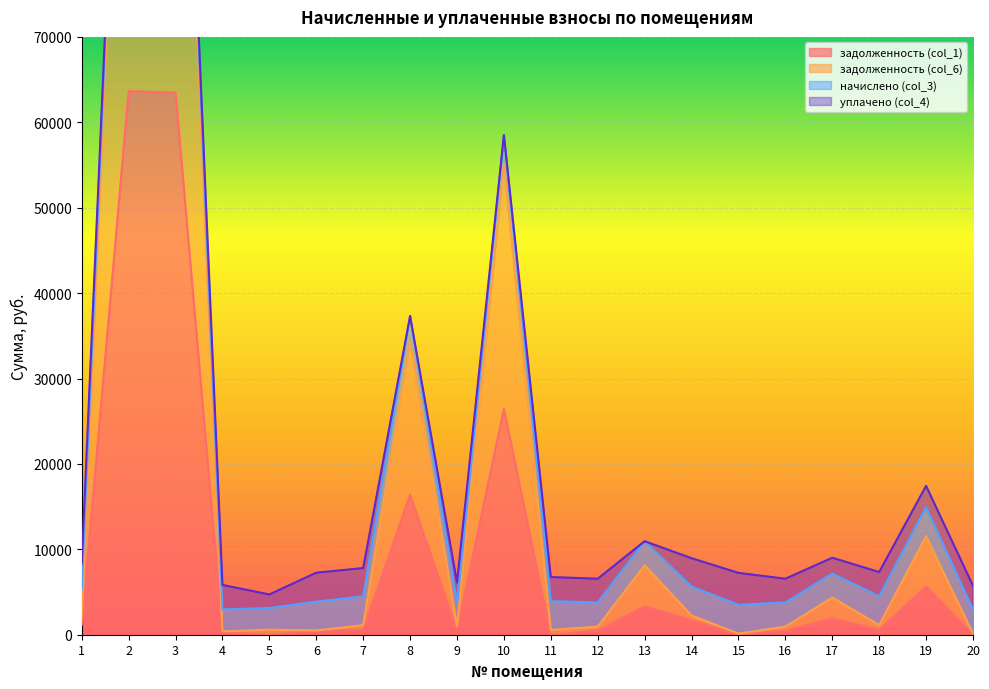

Which series has the widest spread of values?

задолженность (col_6)